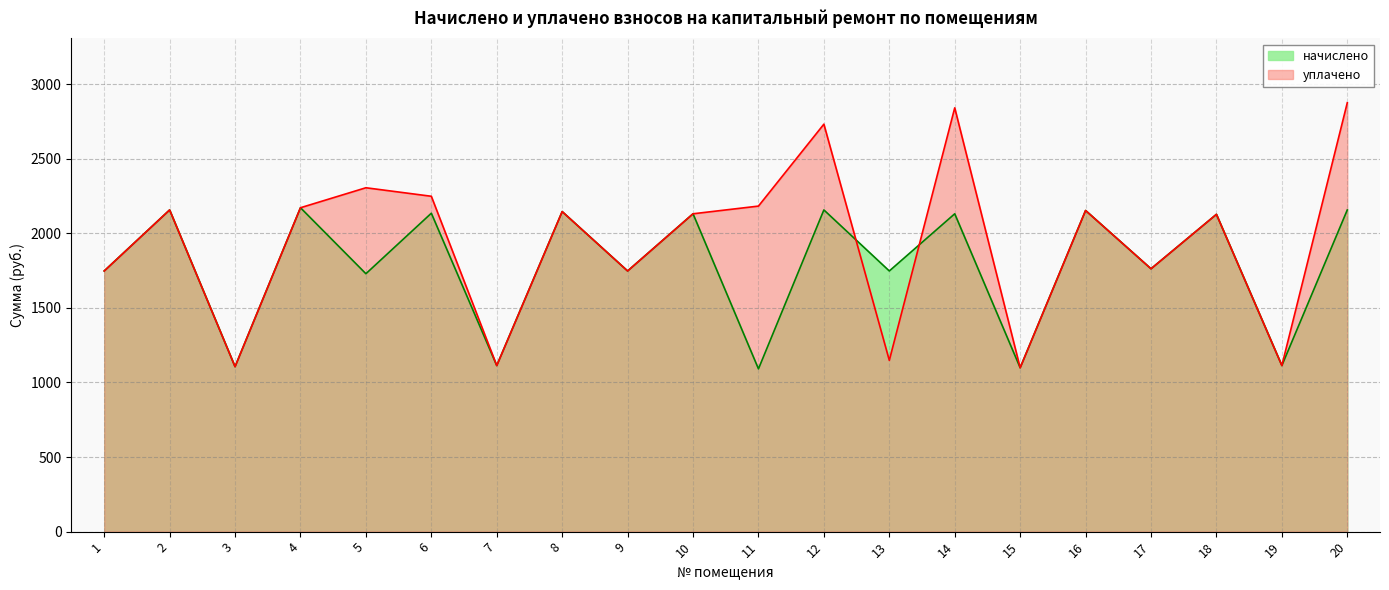

What is the total value across all series at 1?

3495.3